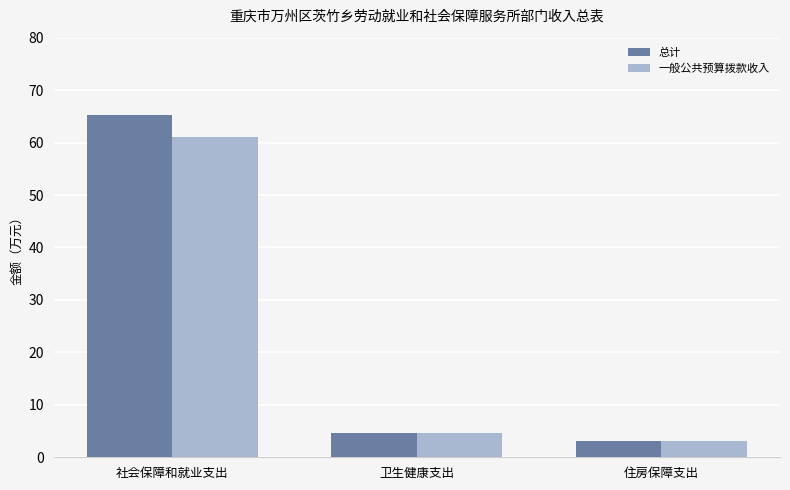

Does the chart contain any negative values?

No